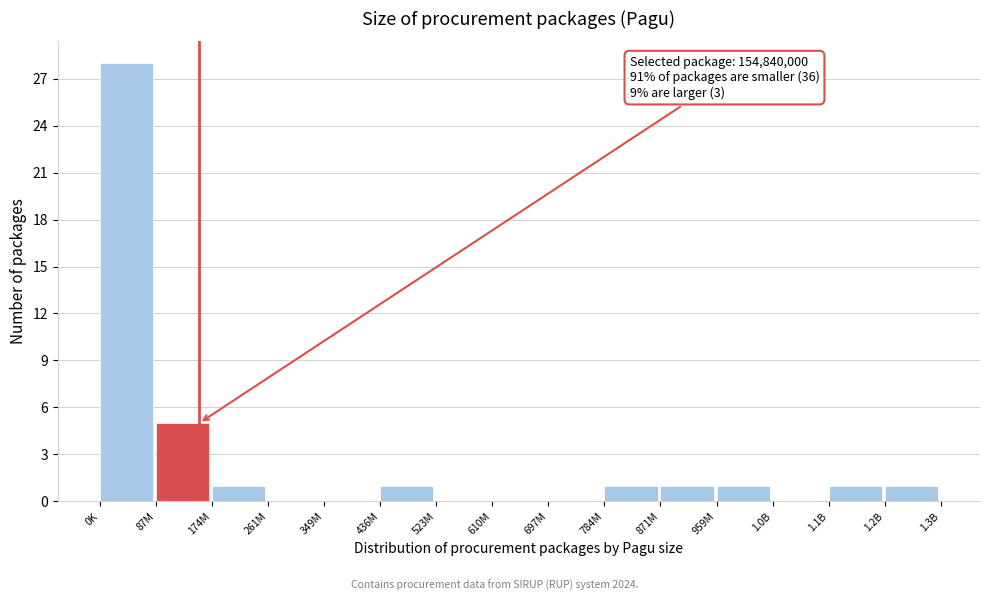

Reading left to right, transcribe all the data shown in this chart.

0K=28	87M=5	174M=1	261M=0	349M=0	436M=1	523M=0	610M=0	697M=0	784M=1	871M=1	959M=1	1.0B=0	1.1B=1	1.2B=1